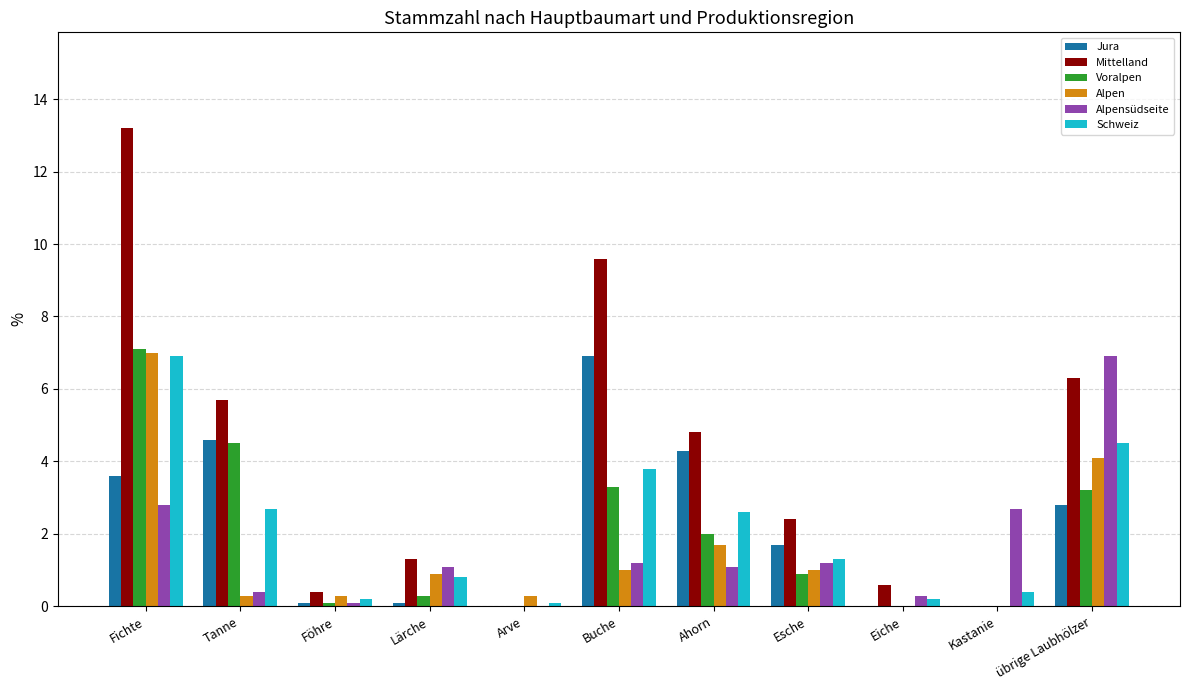

Are the bars grouped side by side (vs. stacked)?

Yes